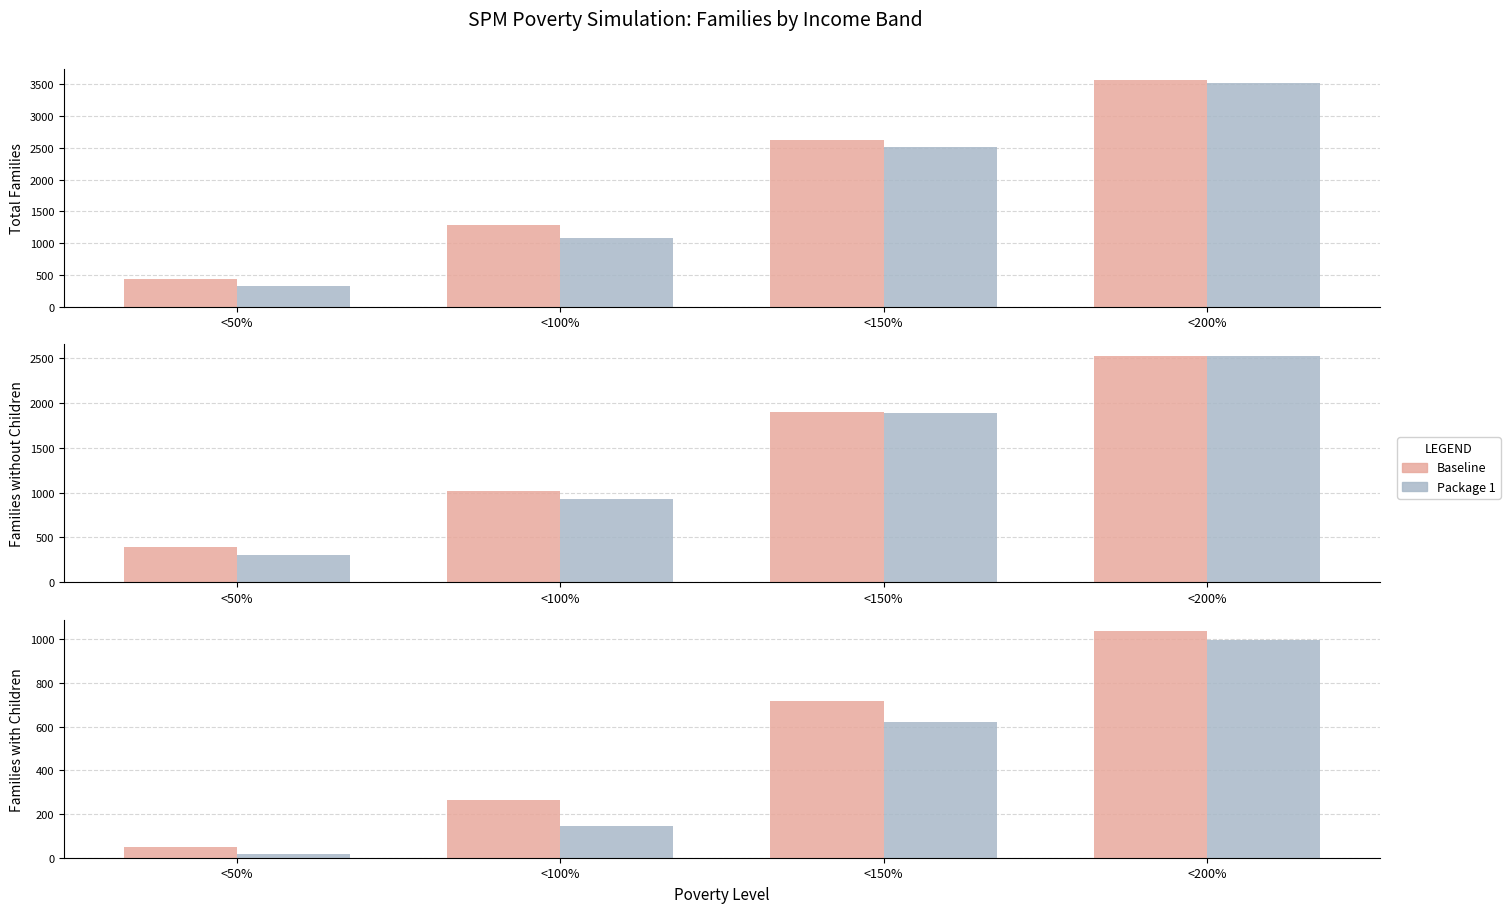

What is the sum of the Package 1 values at <200% and <150%?

1620.1